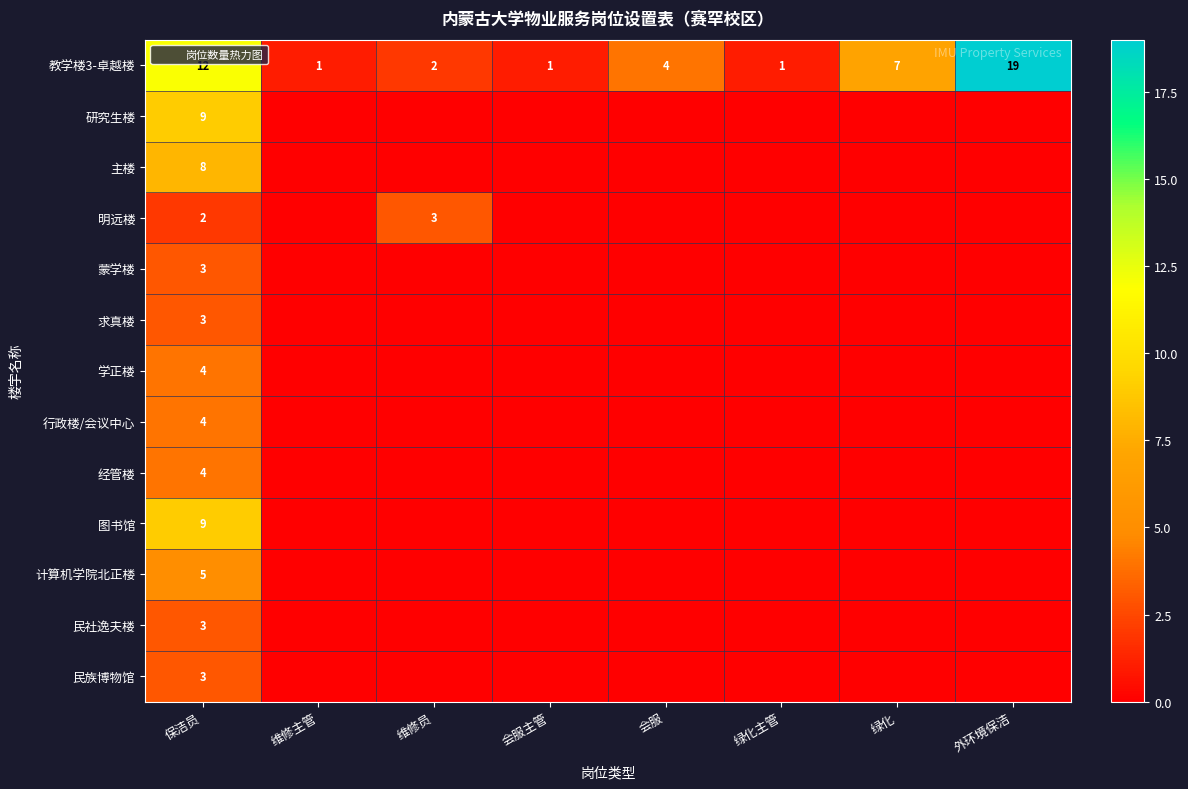

Is the value of 教学楼3-卓越楼 at 保洁员 greater than the value of 行政楼/会议中心 at 绿化?

Yes